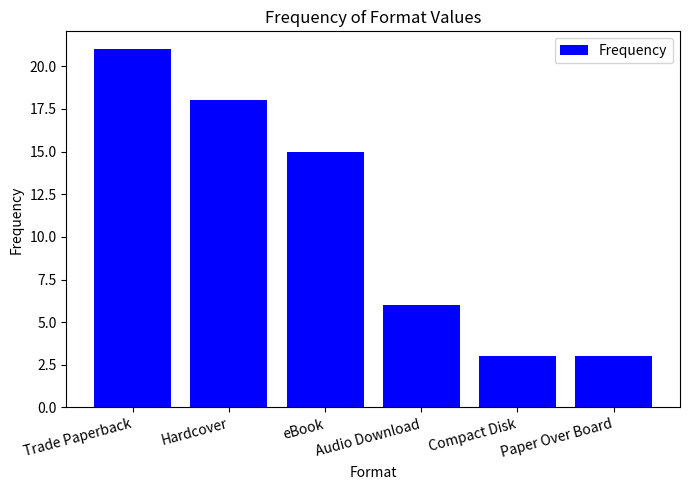

What is the label of the 2nd bar from the left?

Hardcover